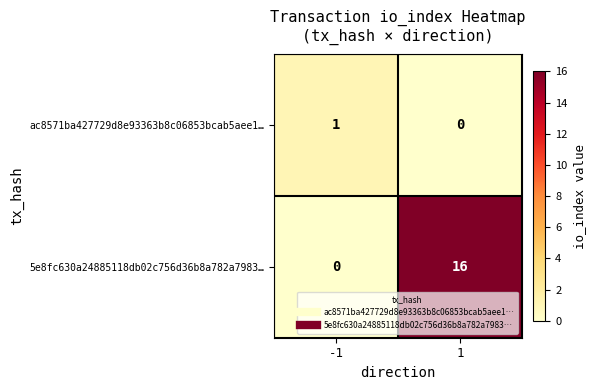

Reading left to right, what are all the values shown in this chart?

ac8571ba427729d8e93363b8c06853bcab5aee1…: 1	0
5e8fc630a24885118db02c756d36b8a782a7983…: 0	16